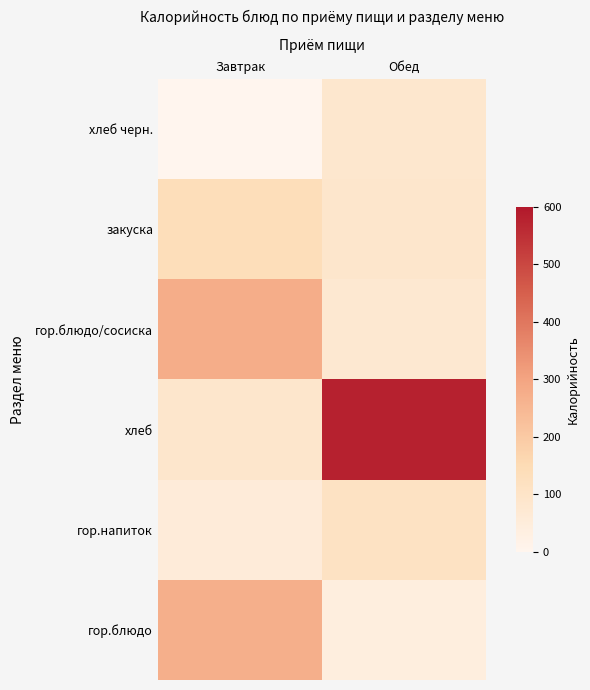

Rank the series at Завтрак from lowest to highest value.

хлеб черн., гор.напиток, хлеб, закуска, гор.блюдо, гор.блюдо/сосиска